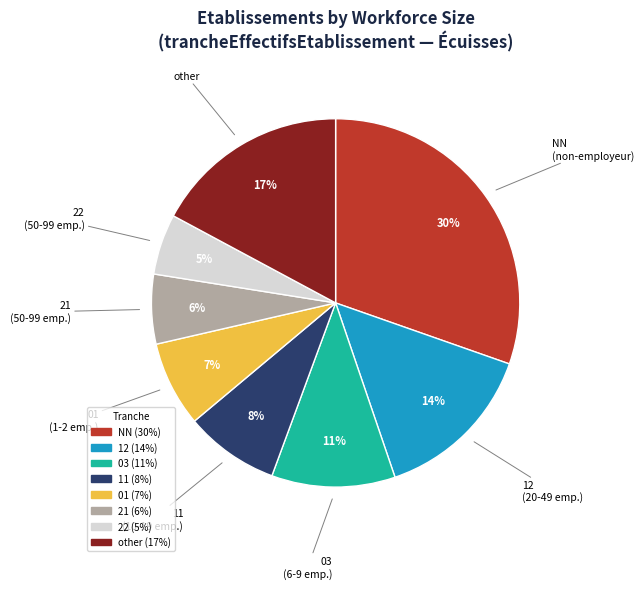

Is there a majority slice in this chart?

No